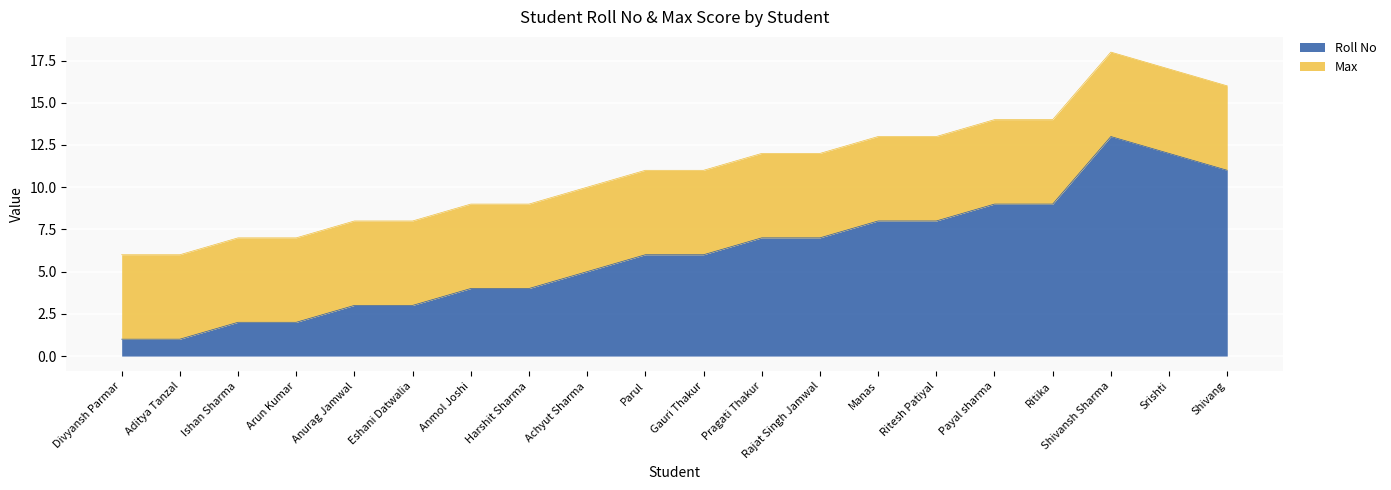

True or false: Roll No has a value of 5 at Achyut Sharma.

True